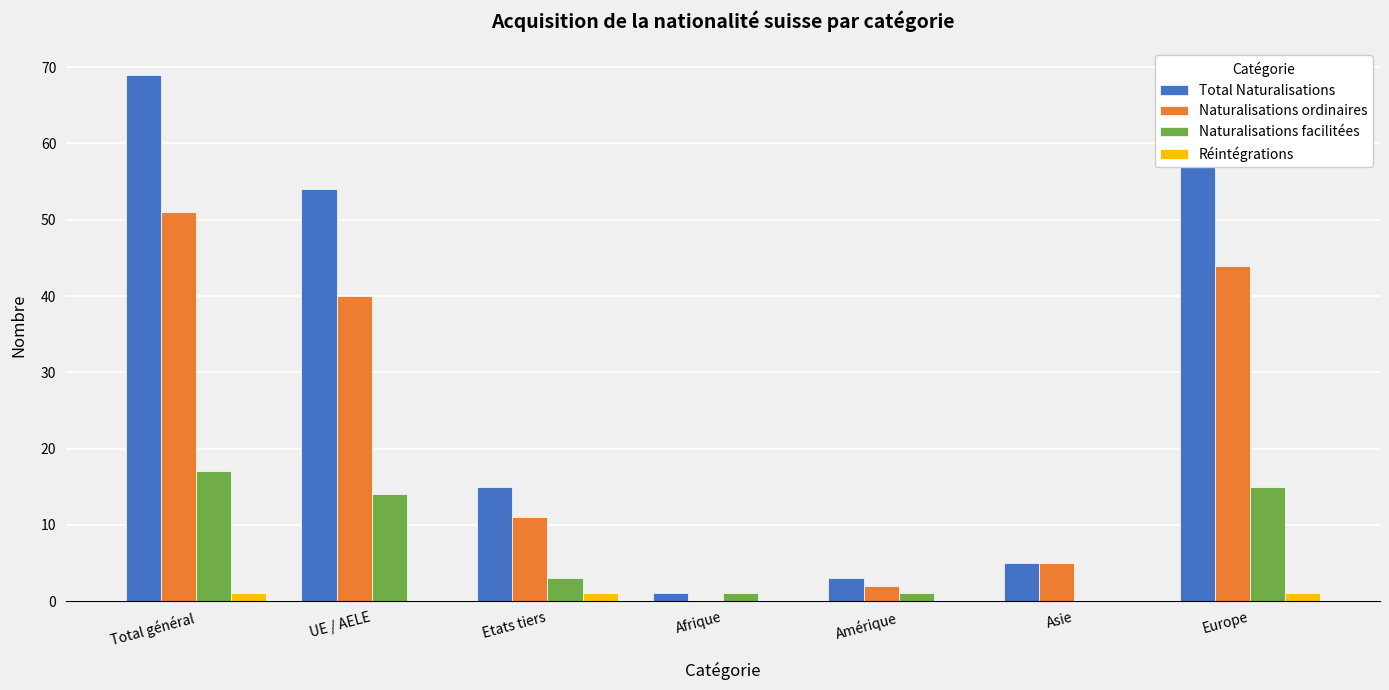

Which series has the largest total across all categories?

Total Naturalisations